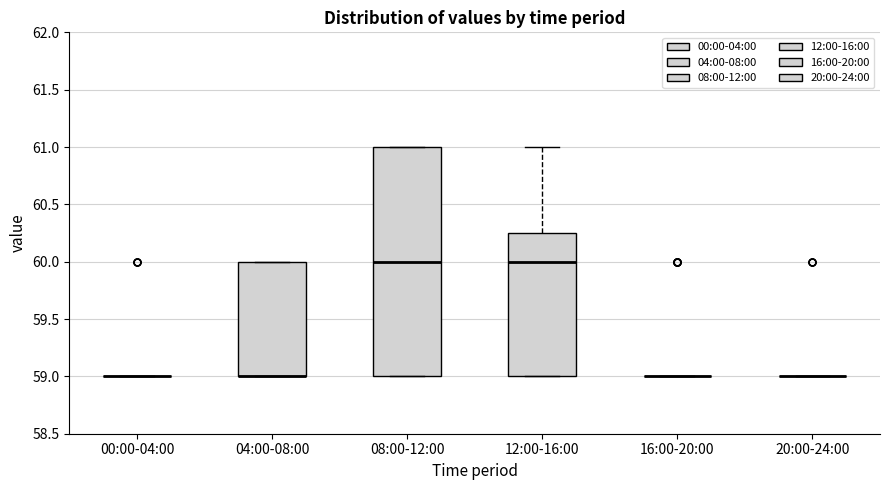

Comparing the boxes themselves (not the whiskers), which one is the tallest?

08:00-12:00